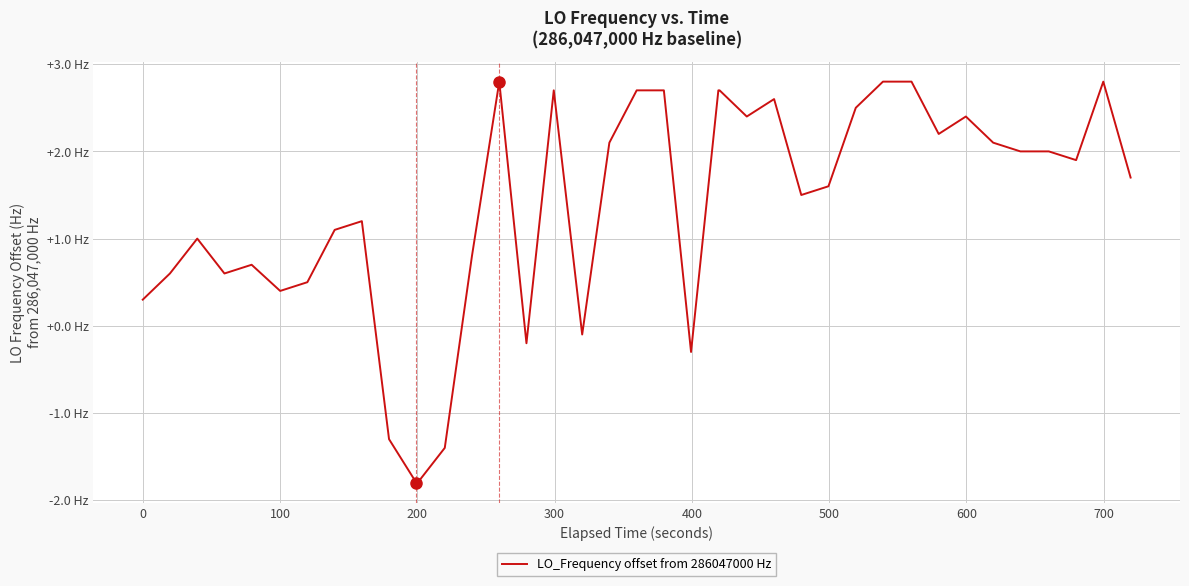

How many points are lower than both their immediate neighbors (excluding endpoints)?

9